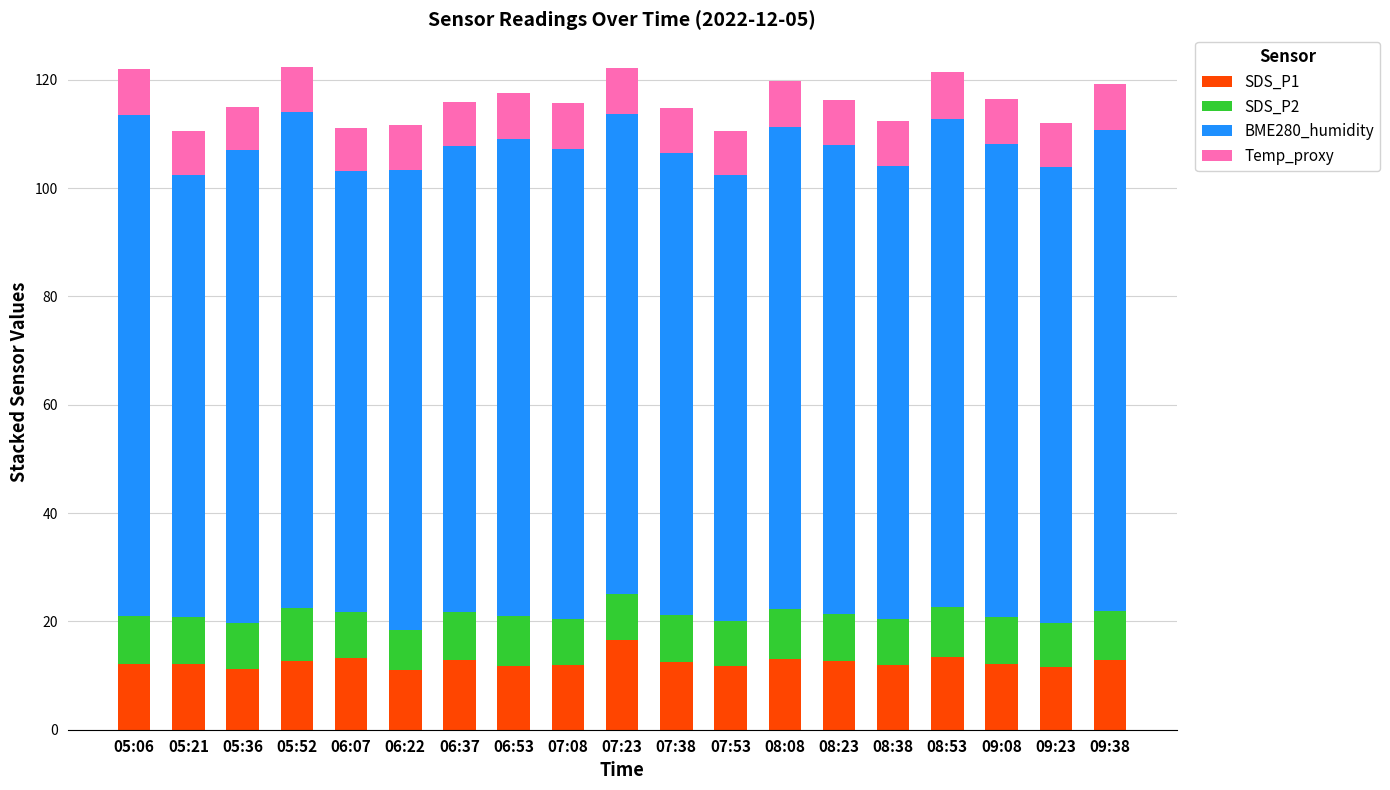

The SDS_P1 series shows 21.3 at 05:06. True or false?

False